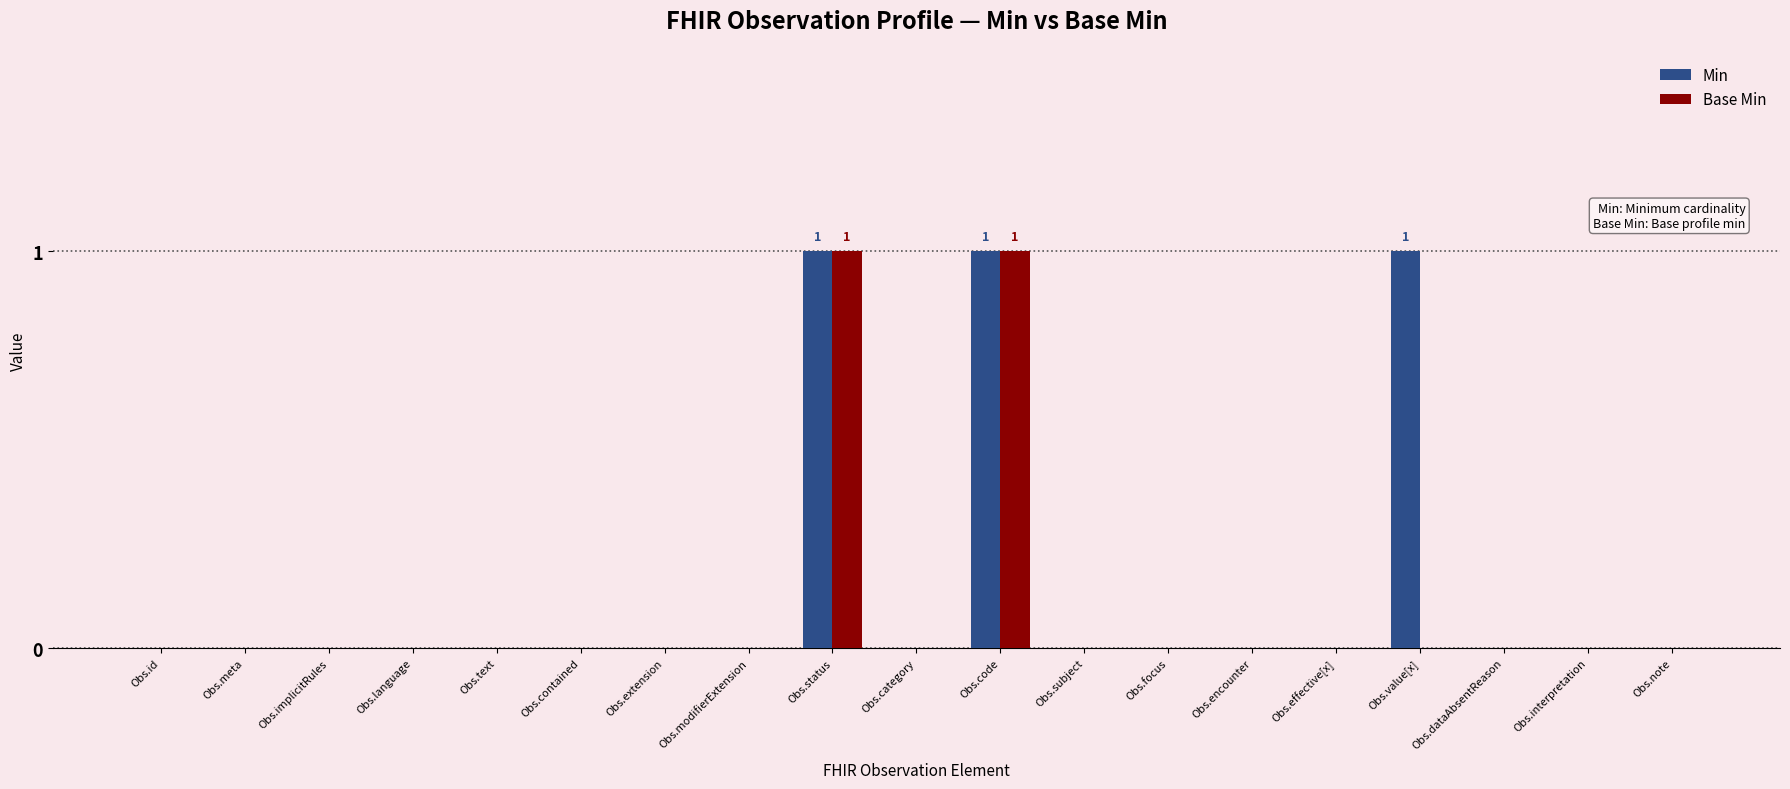

Is it true that Min equals 0 at Obs.note?

True